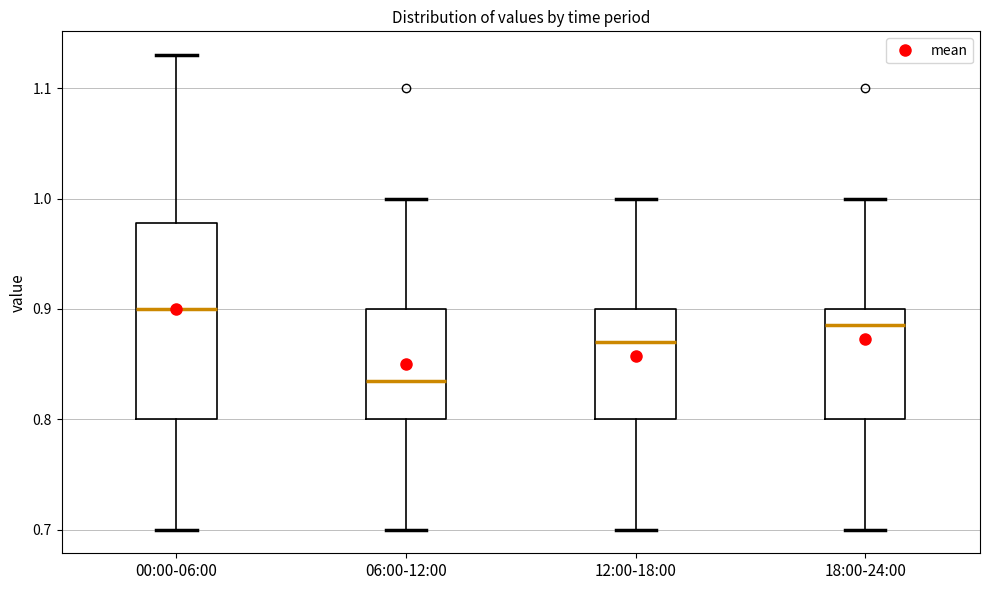

Which box's median line is the lowest?

06:00-12:00